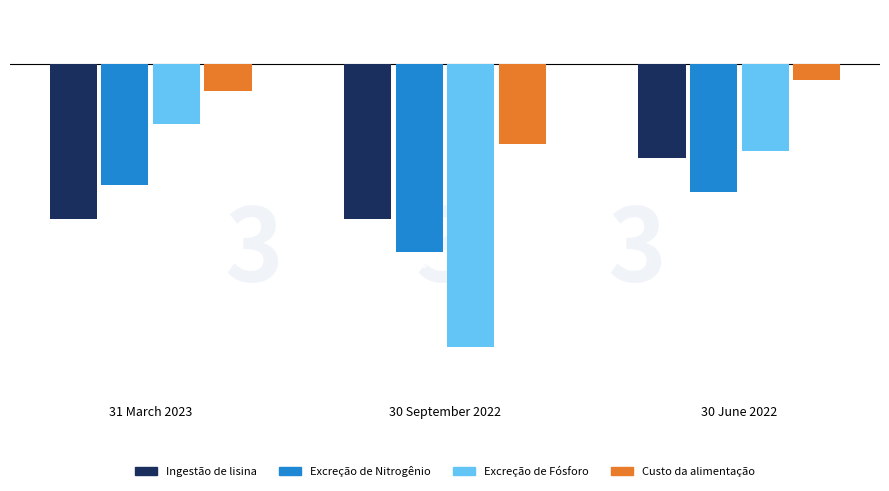

What is the total value across all series at 31 March 2023?

-54.0